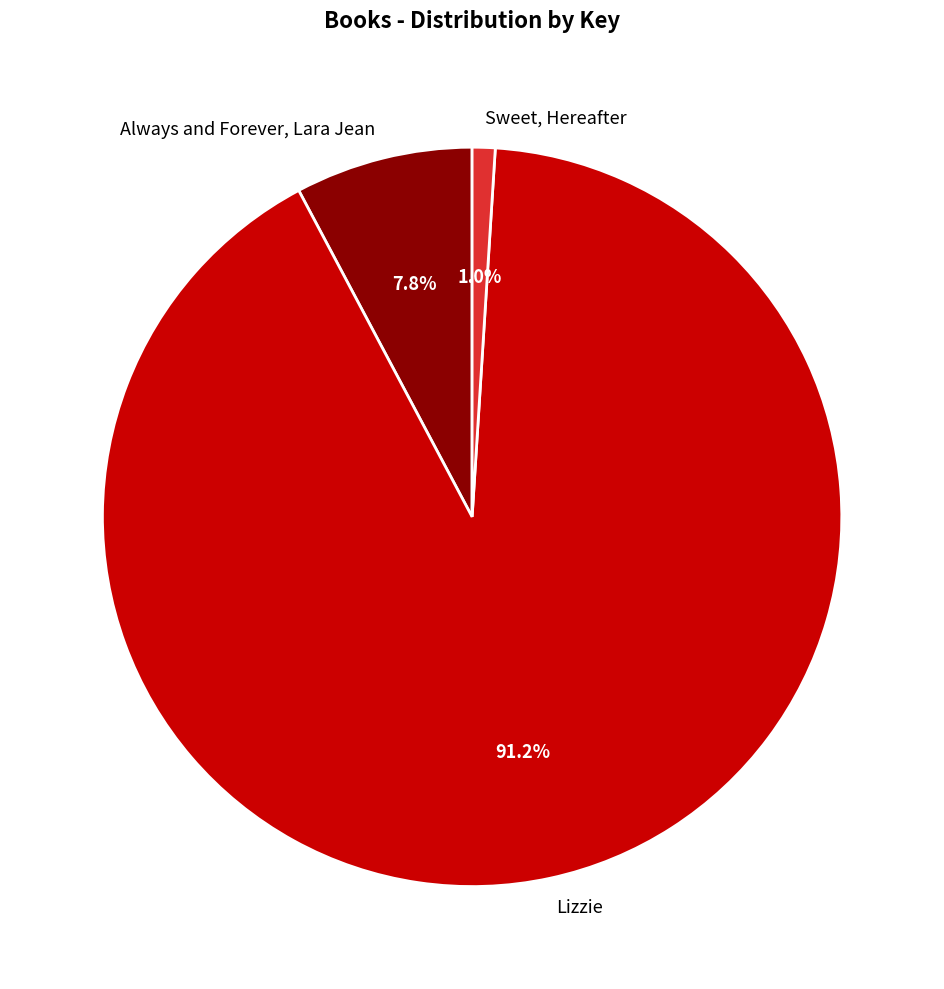

Approximately how many times larger is the value at Always and Forever, Lara Jean compared to Sweet, Hereafter?

7.8